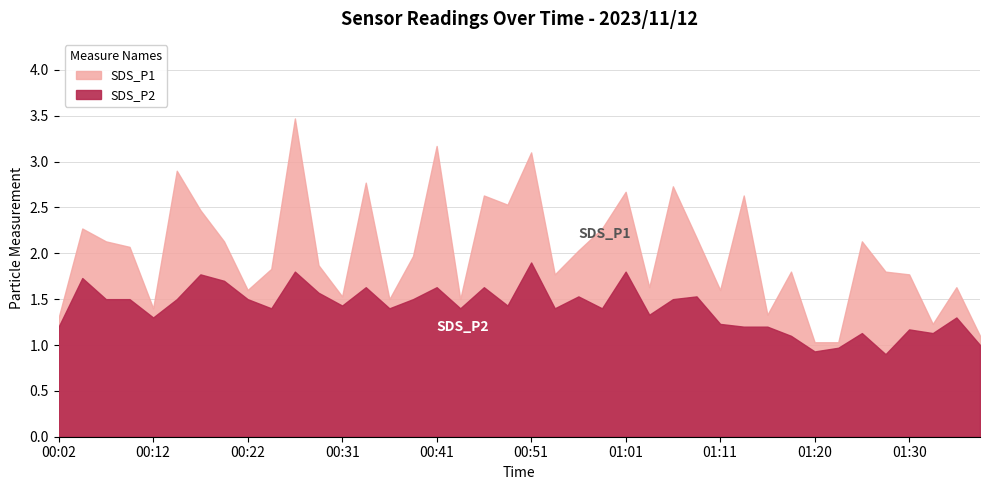

Rank the series by their maximum value, from highest to lowest.

SDS_P1, SDS_P2